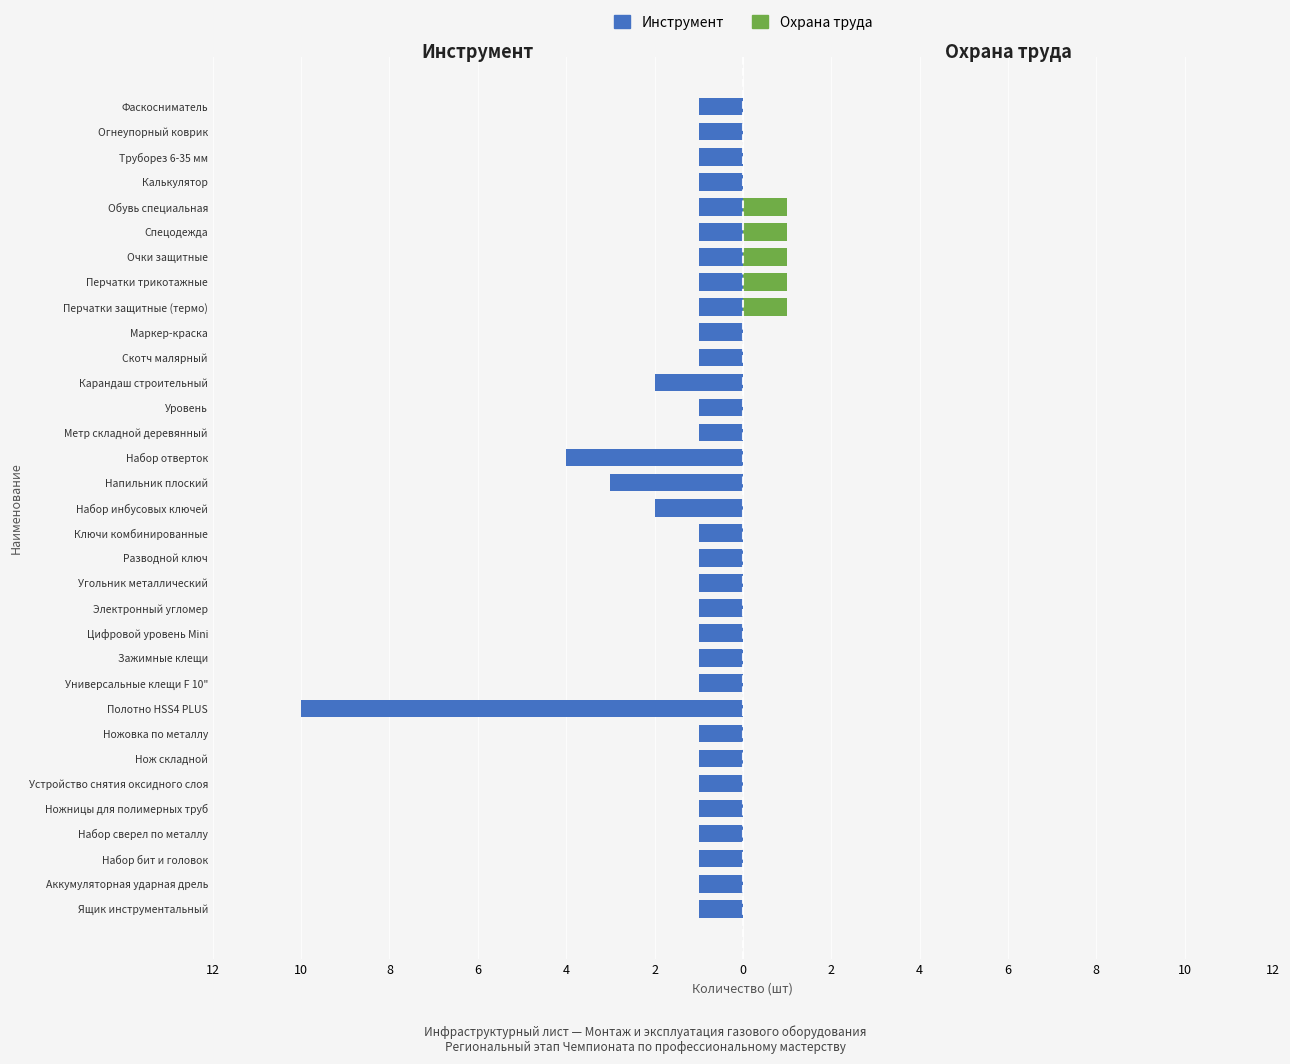

What value does the Инструмент series have at Угольник металлический?

-1